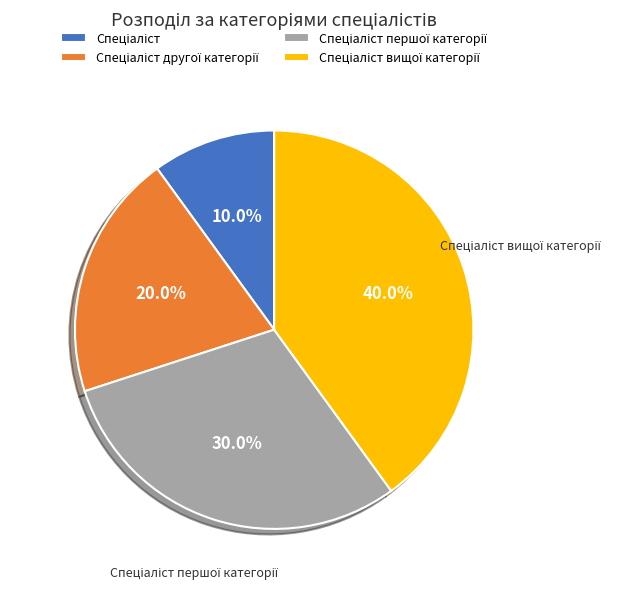

Is there a majority slice in this chart?

No